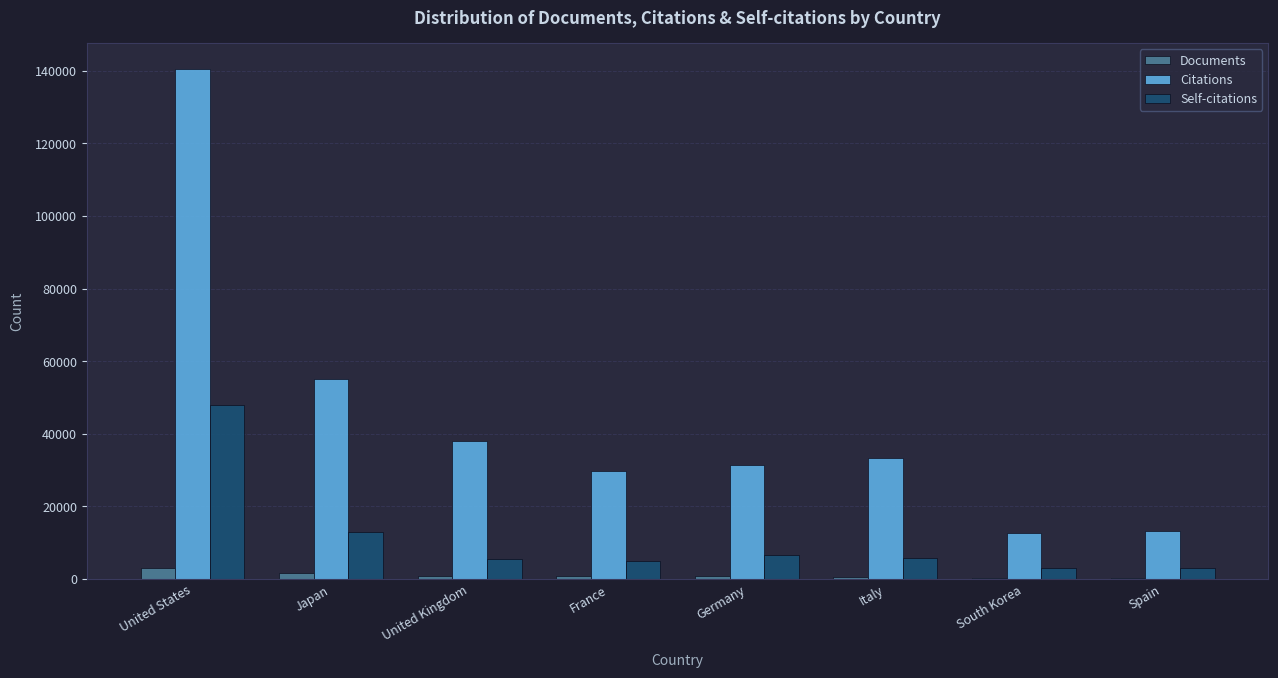

Is the value of Citations at United States greater than the value of Documents at Italy?

Yes